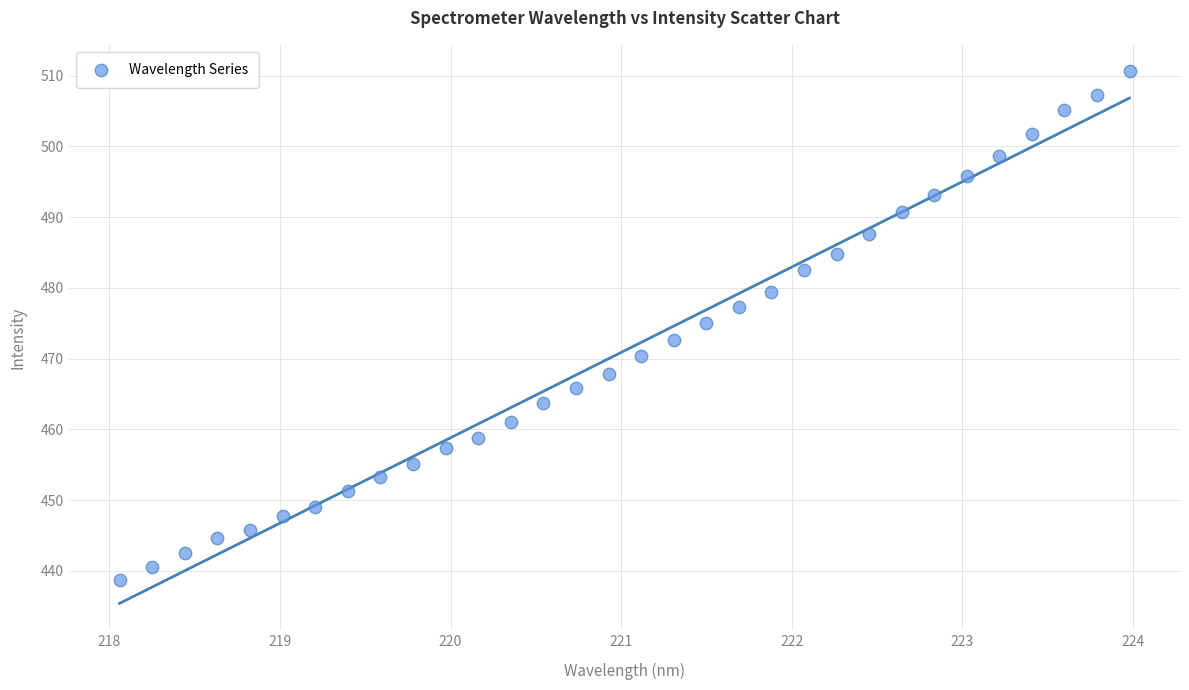

What is the range of Y values (max minus min)?

71.9